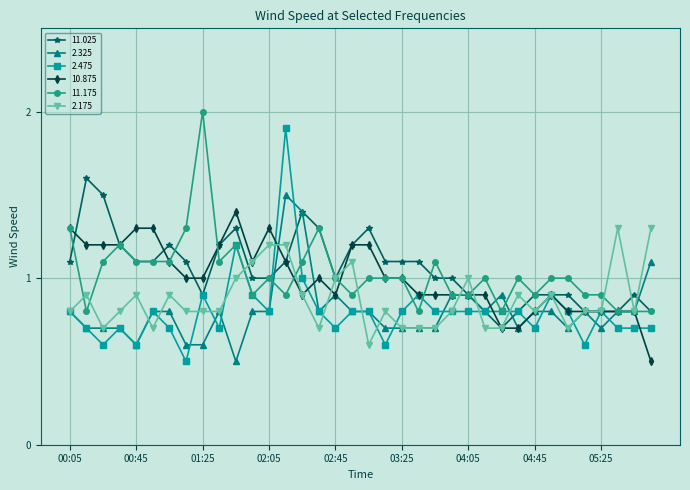

Which series has the widest spread of values?

2.475